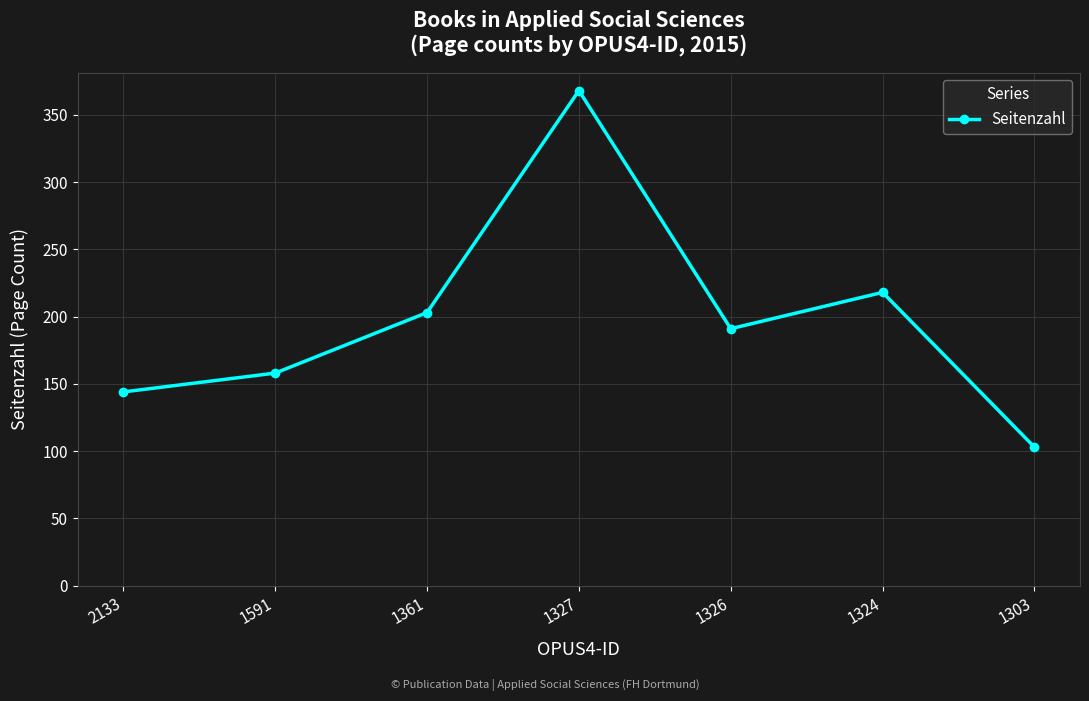

Where does the data first go above 191?

1361